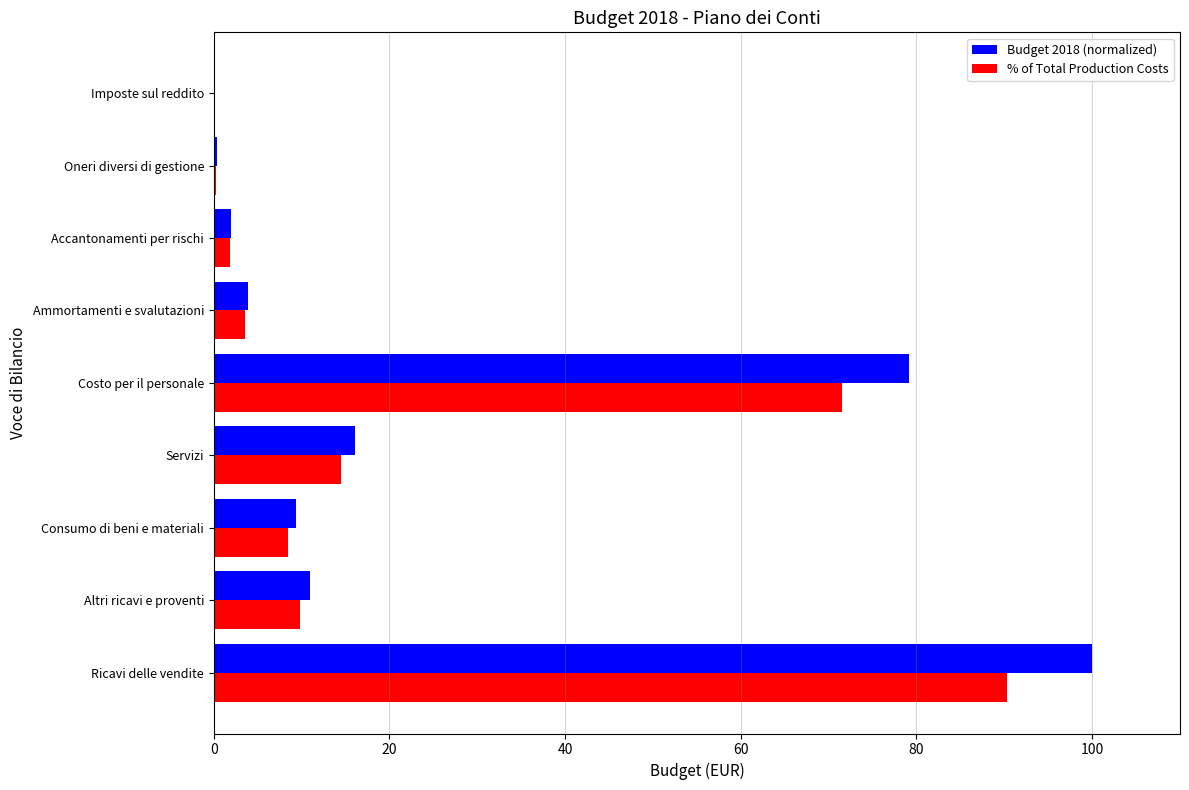

True or false: Budget 2018 (normalized) has a value of 100.0 at Ricavi delle vendite.

True